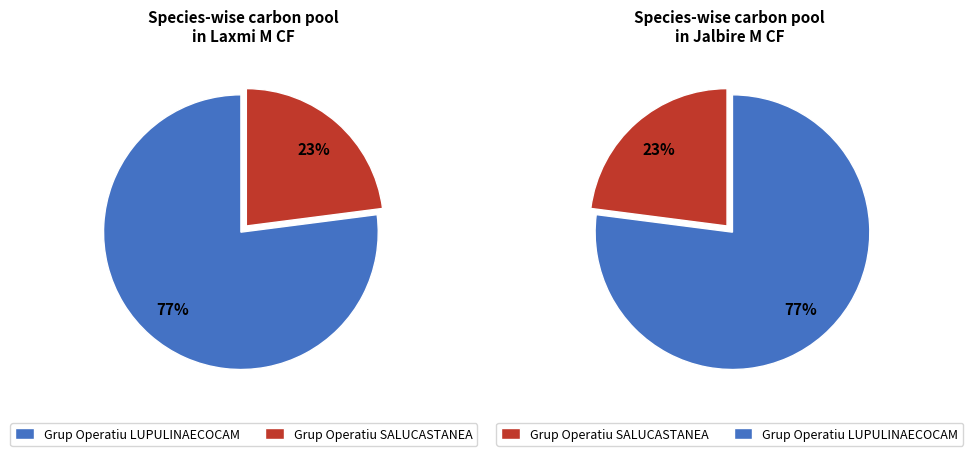

Count the number of slices in the pie.

2